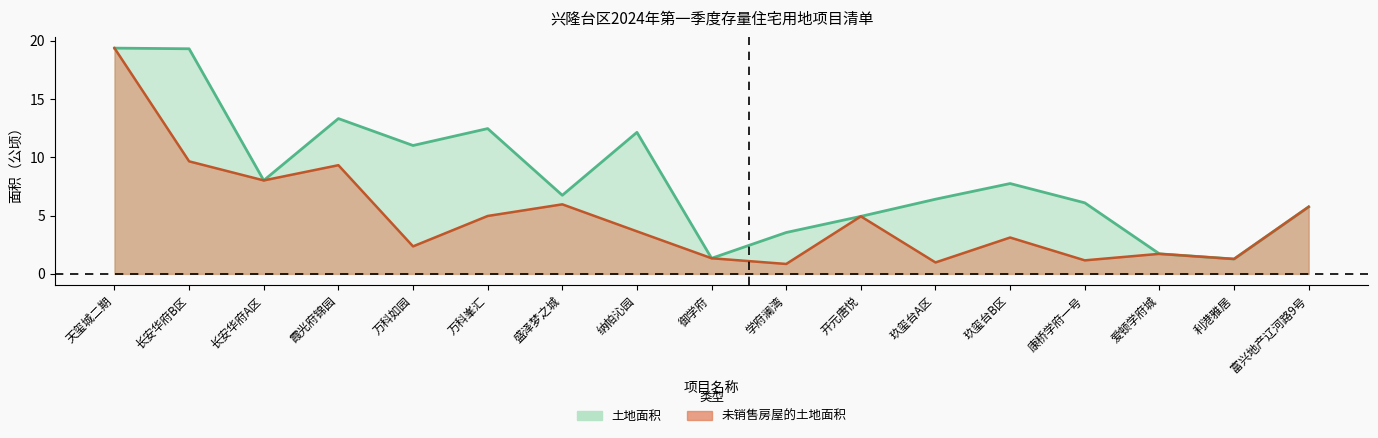

The value of 土地面积 at 纳帕沁园 is 7.9. True or false?

False